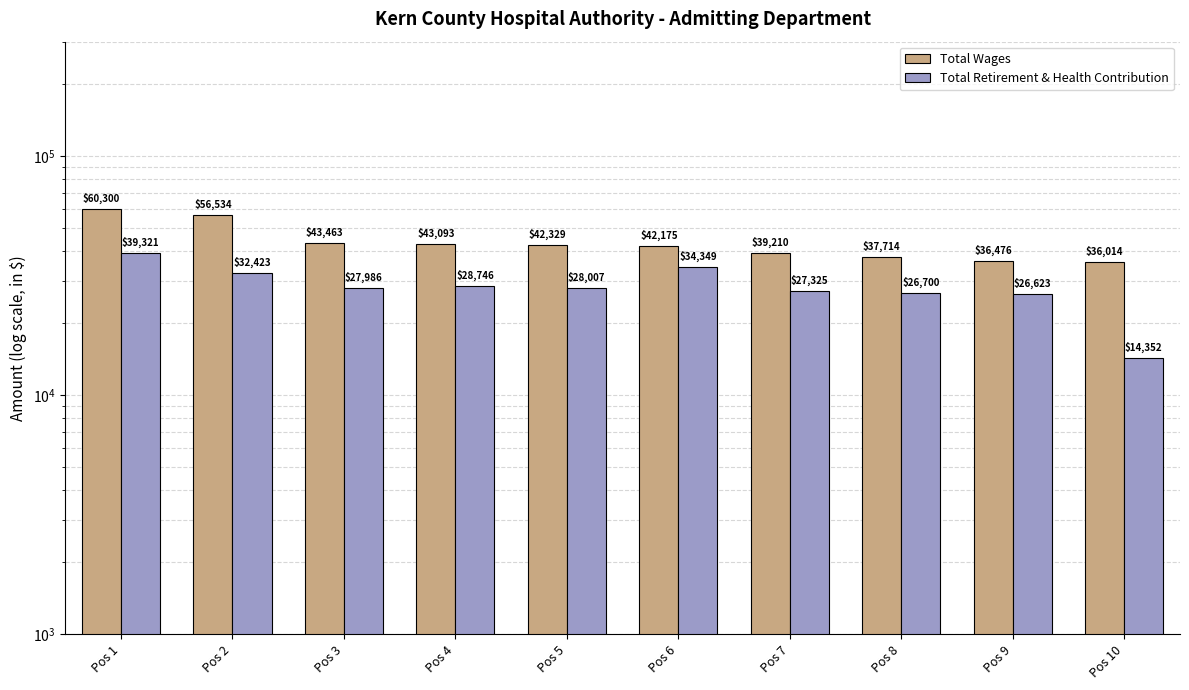

What is the total value across all series at Pos 10?

50366